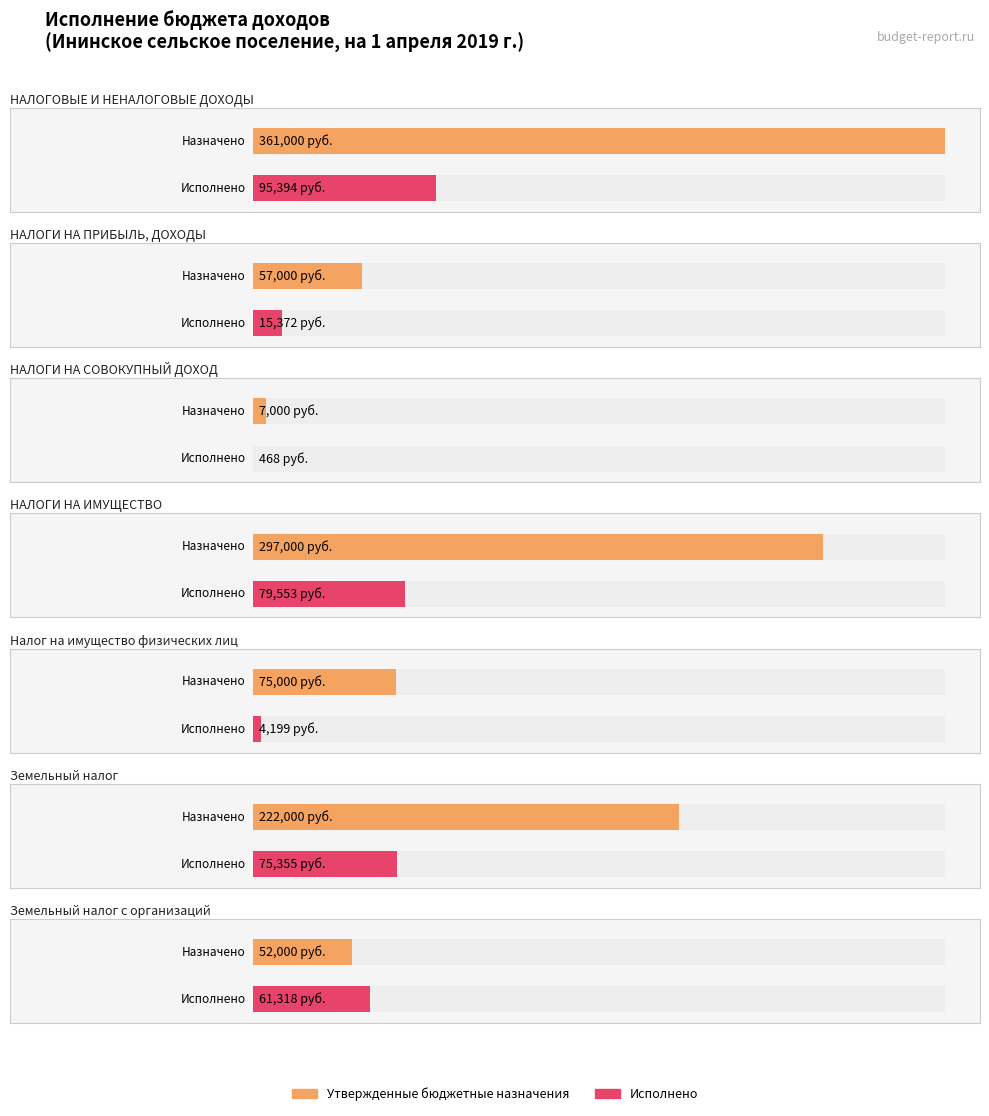

What are all the series names shown in the legend?

Утвержденные бюджетные назначения, Исполнено